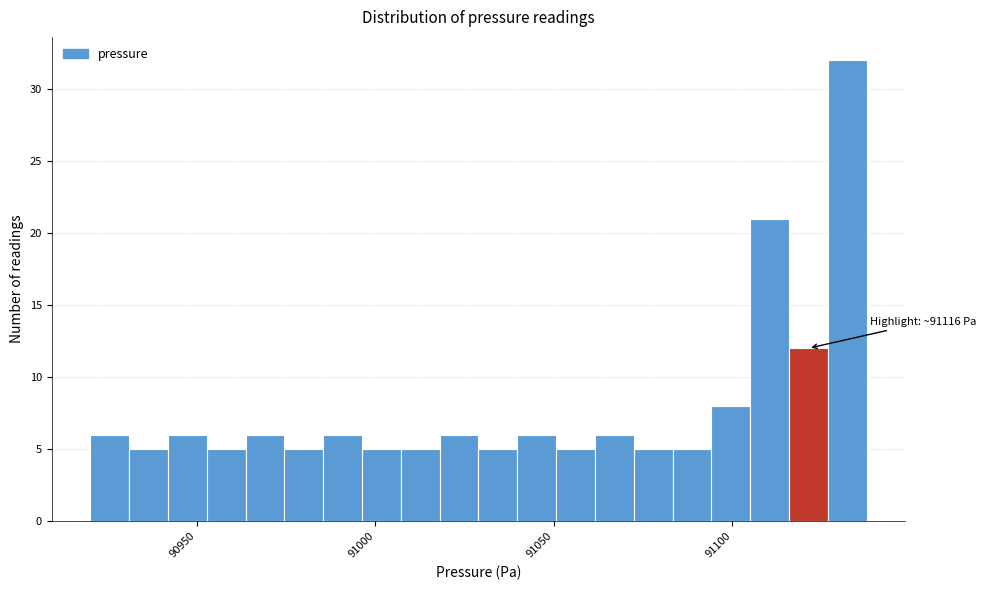

Read against the x-axis, roughly where is the centre of the tallest bar?

91130